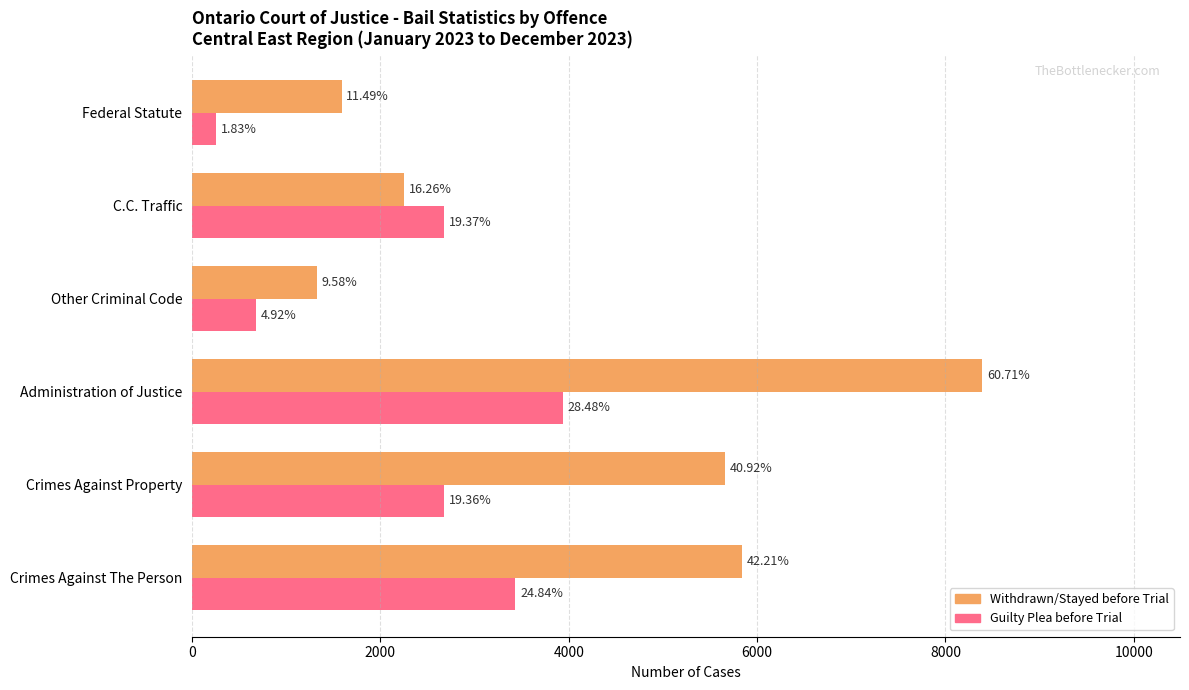

What are all the series names shown in the legend?

Withdrawn/Stayed before Trial, Guilty Plea before Trial